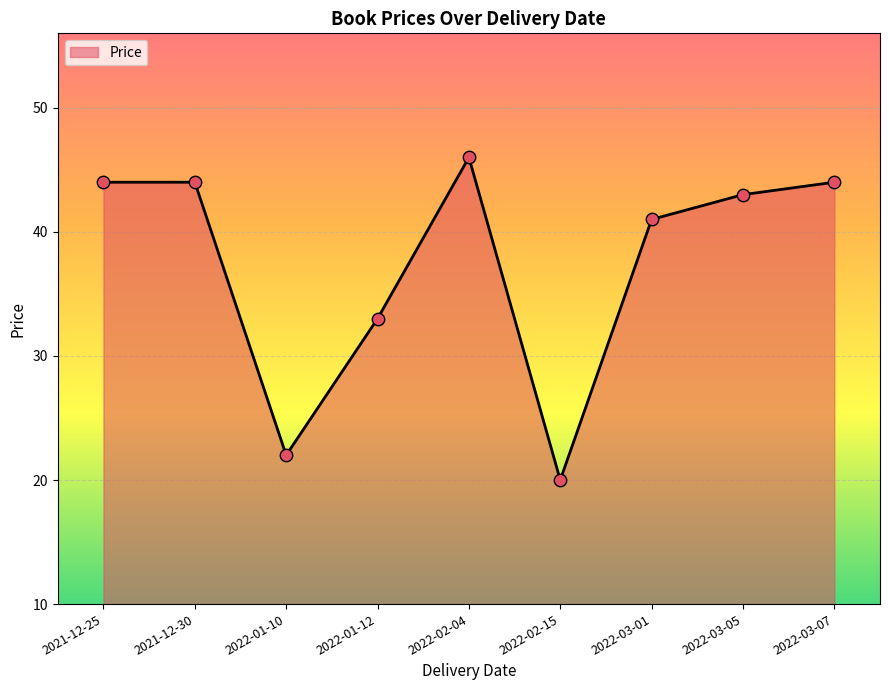

Approximately how many times larger is the value at 2021-12-25 compared to 2022-03-07?

1.0